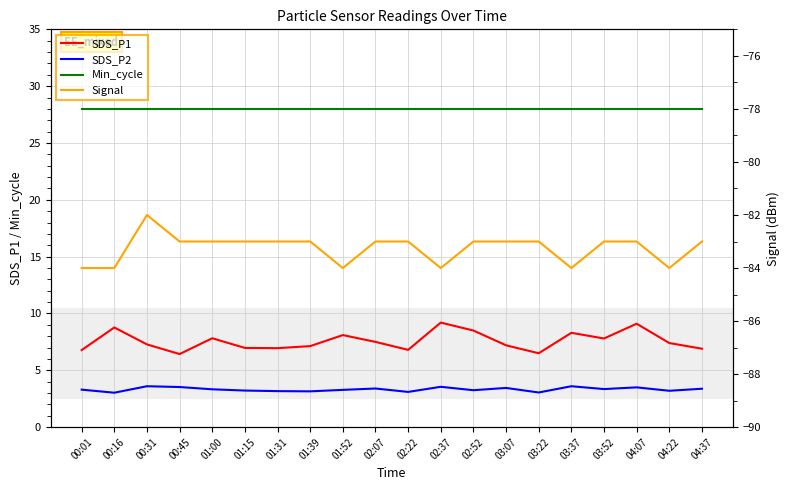

What position from the right is 00:16?

19